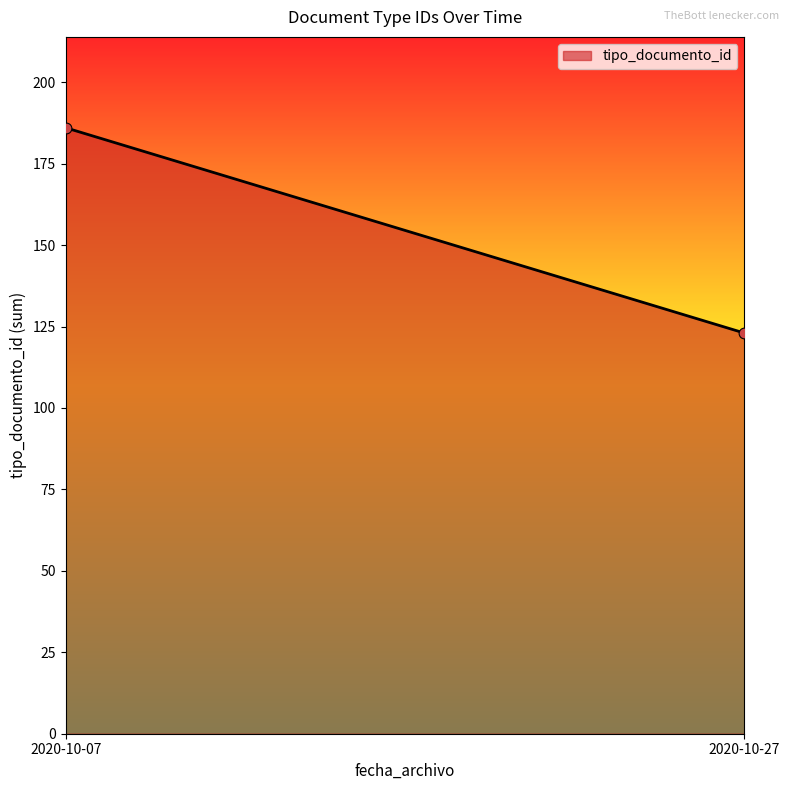

What is the range of Y values (max minus min)?

63